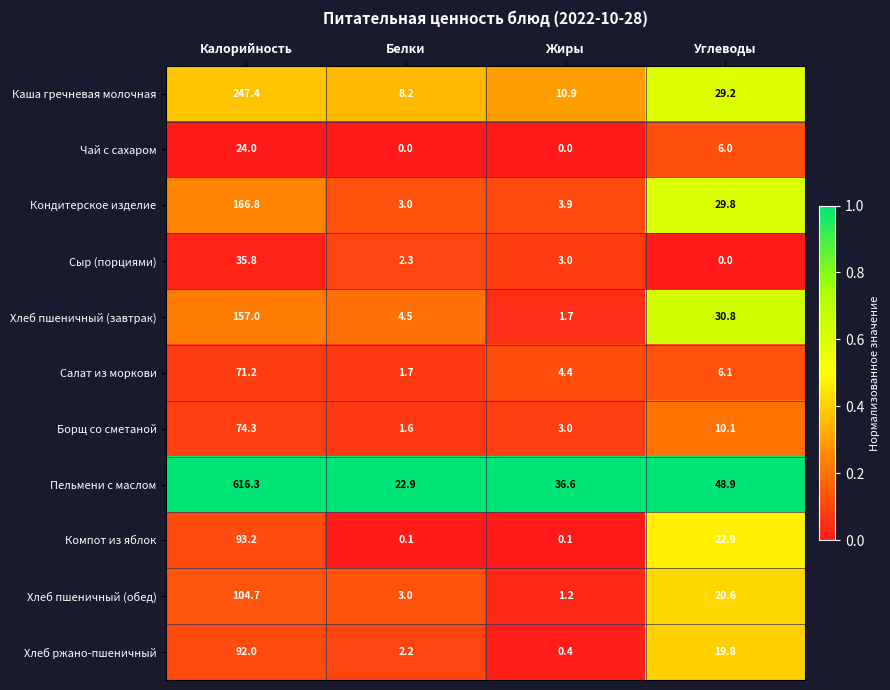

List the series in order of their peak value, highest first.

Пельмени с маслом, Каша гречневая молочная, Кондитерское изделие, Хлеб пшеничный (завтрак), Хлеб пшеничный (обед), Компот из яблок, Хлеб ржано-пшеничный, Борщ со сметаной, Салат из моркови, Сыр (порциями), Чай с сахаром